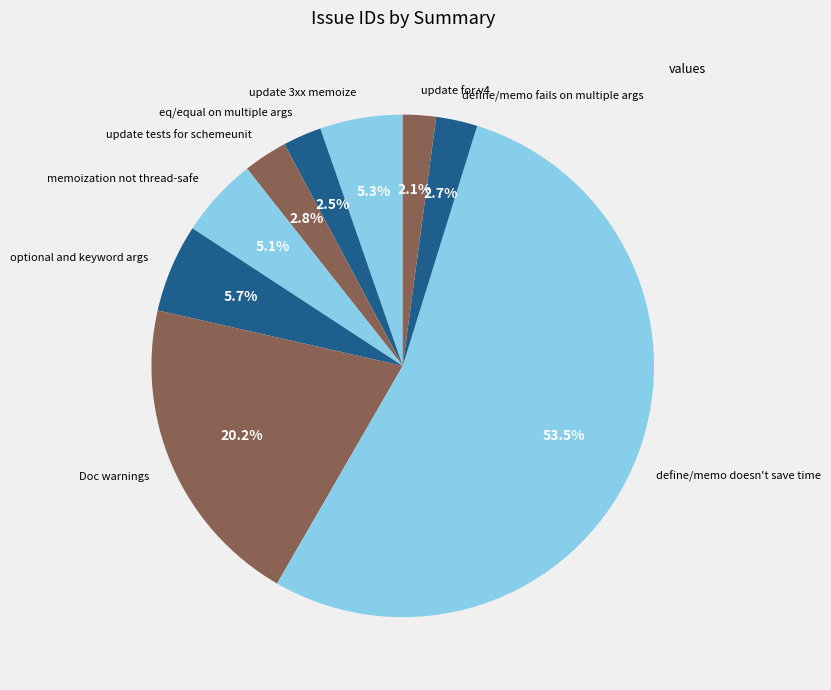

Which has a higher value, define/memo fails on multiple args or Doc warnings?

Doc warnings